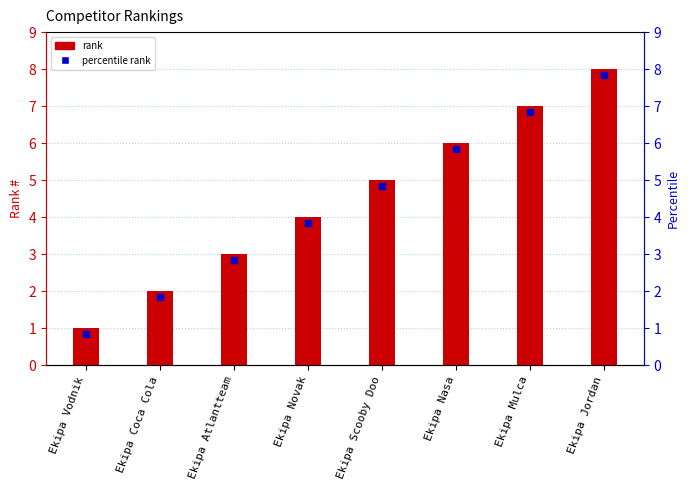

List the labels in order of value, largest first.

Ekipa Jordan, Ekipa Mulca, Ekipa Nasa, Ekipa Scooby Doo, Ekipa Novak, Ekipa Atlantteam, Ekipa Coca Cola, Ekipa Vodnik